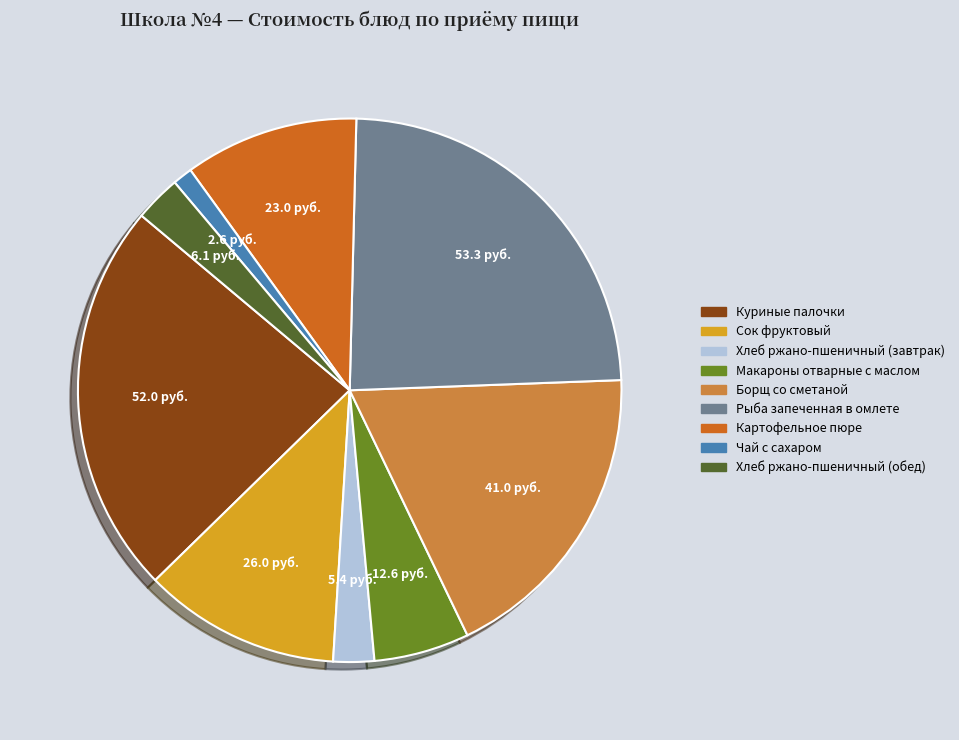

Combined, do Сок фруктовый and Хлеб ржано-пшеничный (завтрак) account for over 50%?

No